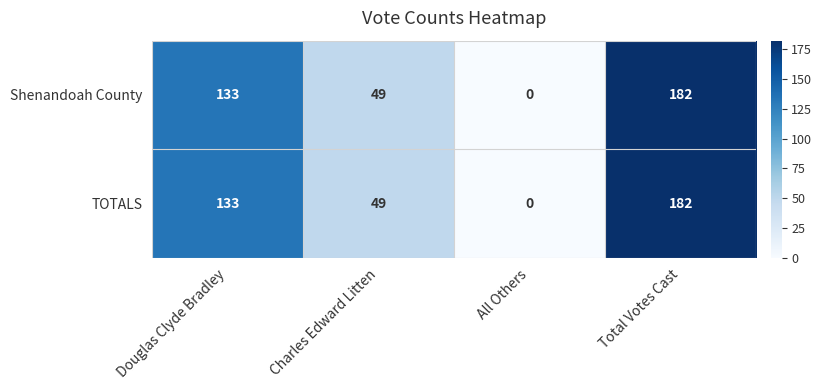

Rank the categories by Shenandoah County value from highest to lowest.

Total Votes Cast, Douglas Clyde Bradley, Charles Edward Litten, All Others